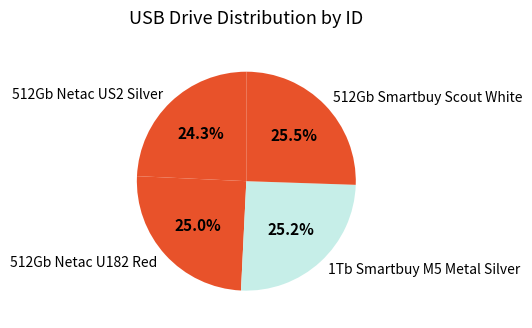

To the nearest percent, what is the combined percentage of 512Gb Smartbuy Scout White and 1Tb Smartbuy M5 Metal Silver?

51%